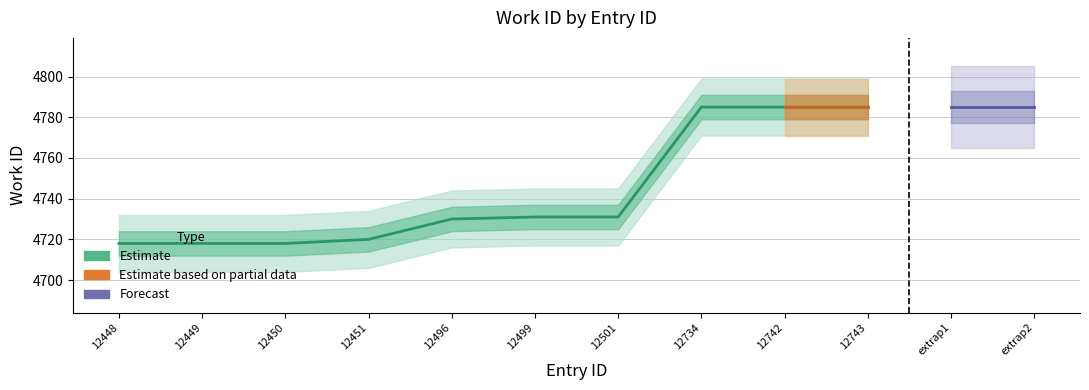

True or false: there are more than 2 points higher than both neighbors.

False